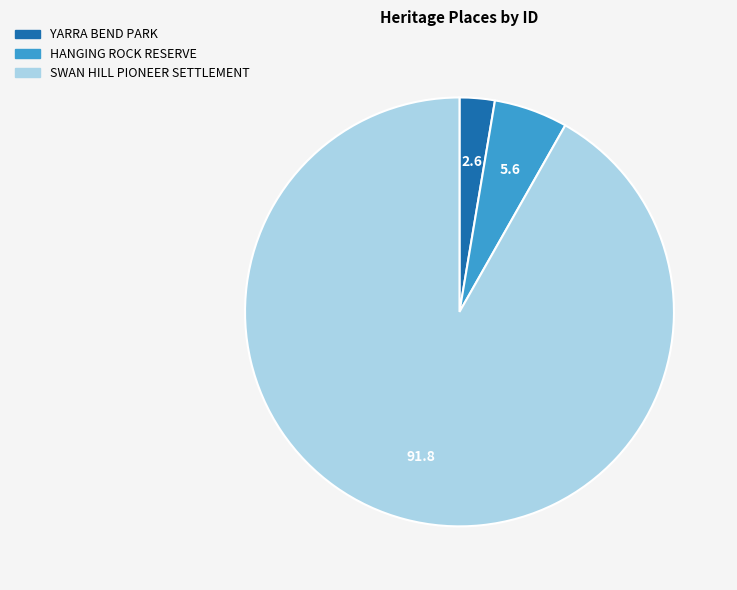

The SWAN HILL PIONEER SETTLEMENT slice represents 92% of the pie. True or false?

True